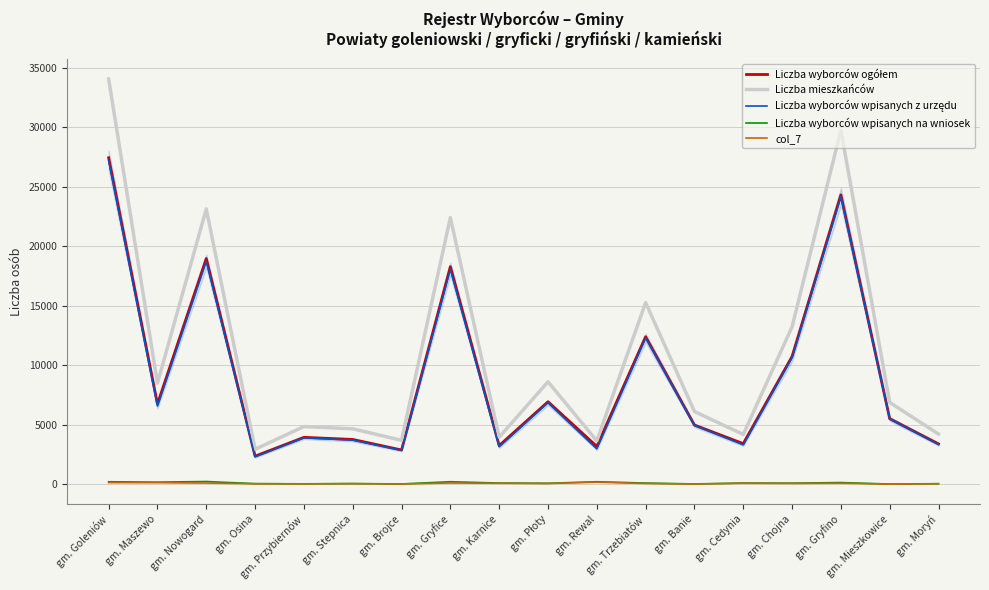

True or false: Liczba wyborców wpisanych na wniosek and Liczba mieszkańców cross at least once.

False